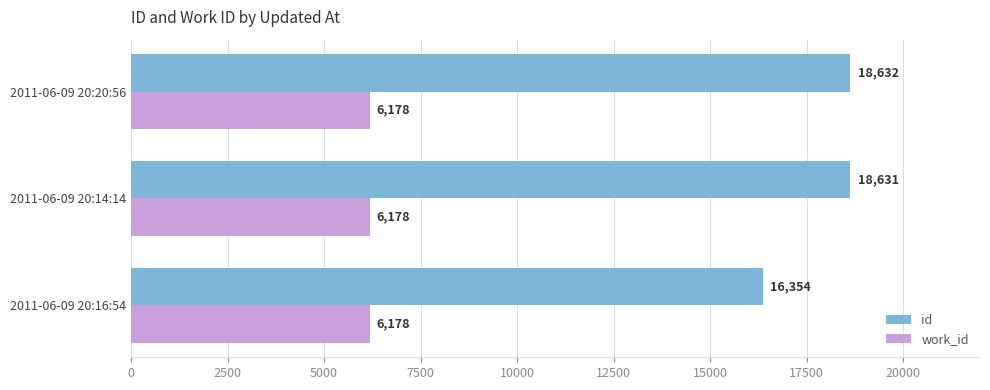

Rank the series by their maximum value, from lowest to highest.

work_id, id